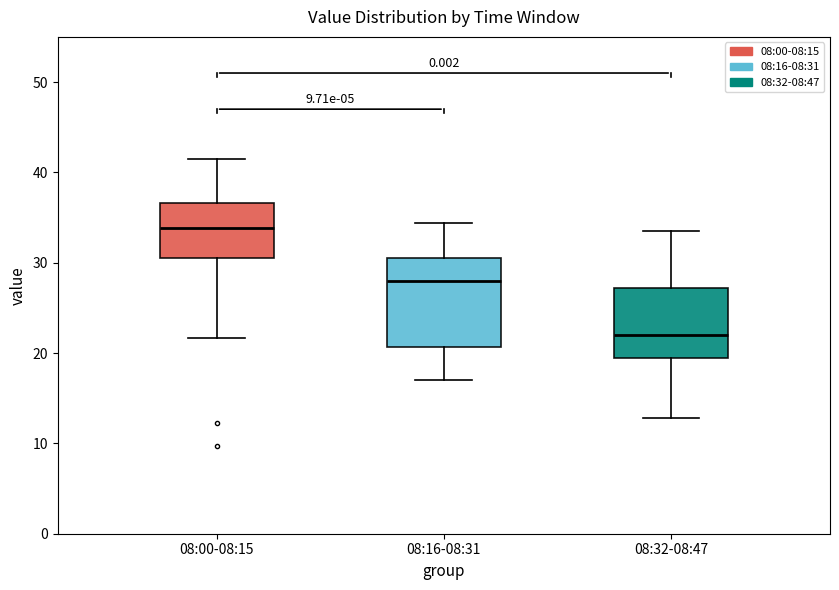

Which box is the tallest, from its lower edge to its upper edge?

08:16-08:31